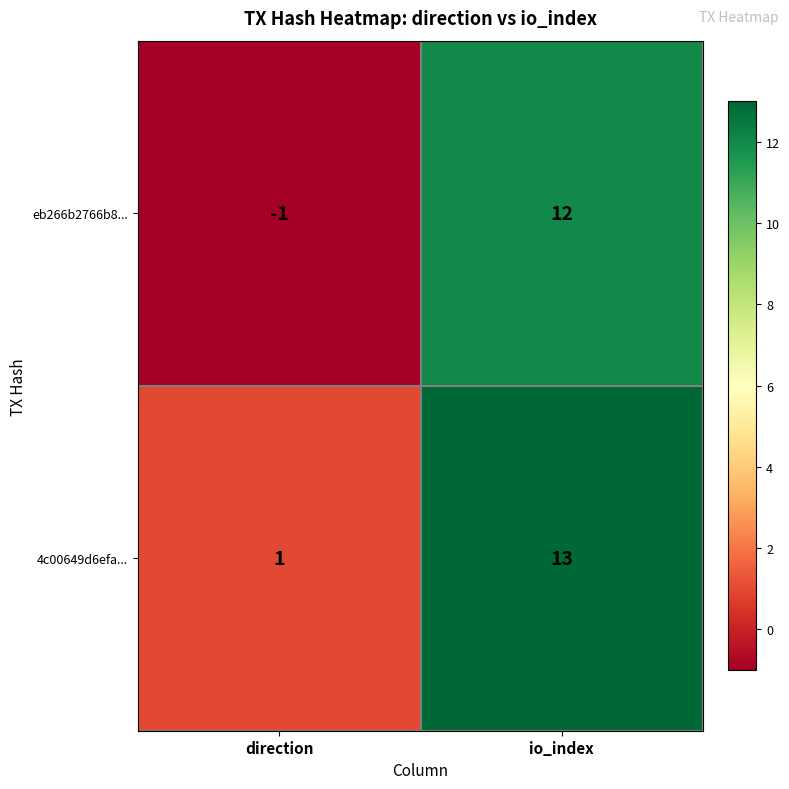

Which series changed the most between direction and io_index?

eb266b2766b8...